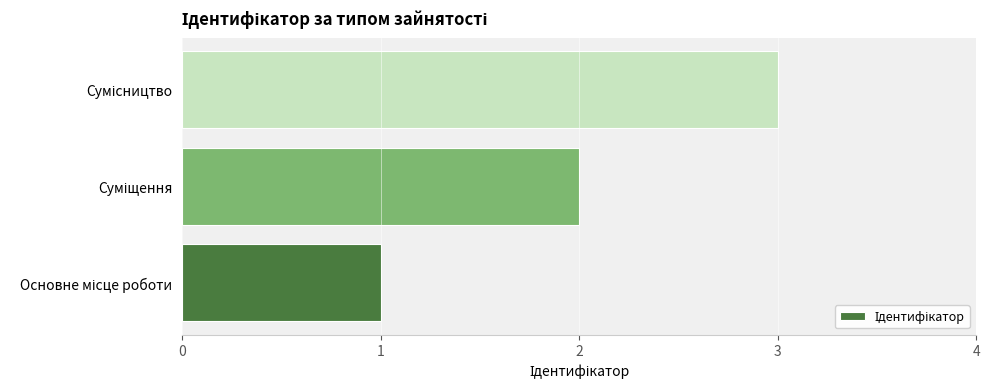

What is the sum of all values?

6